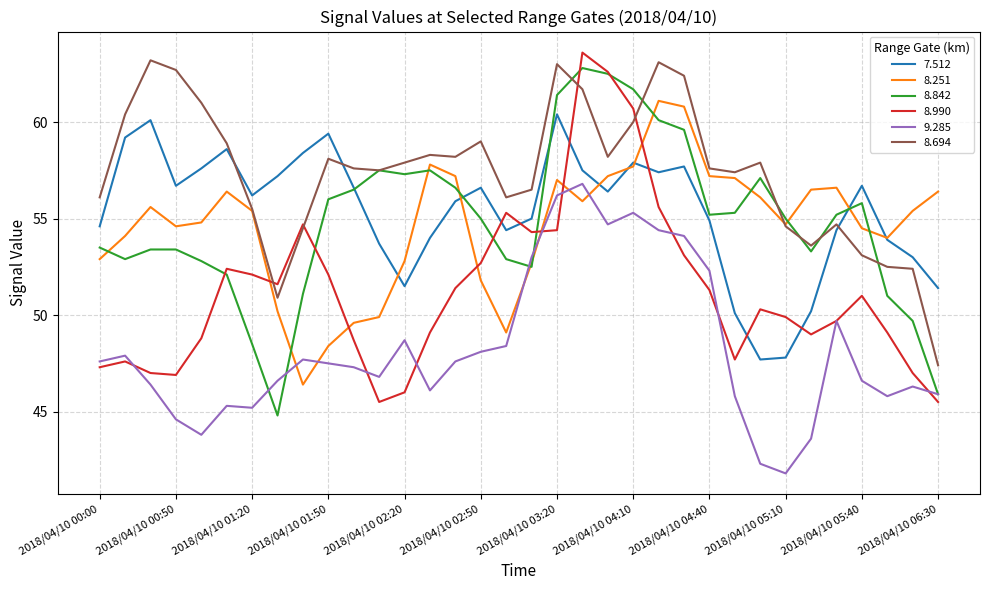

In 7.512, how many points are higher than both neighbors (excluding endpoints)?

8